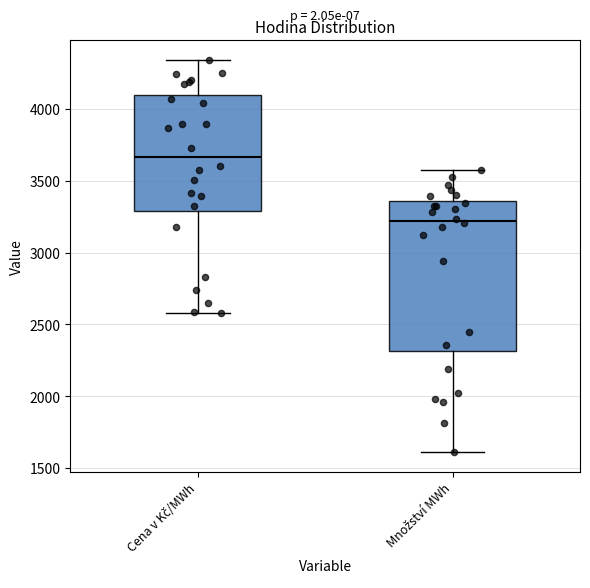

Which box has the lowest median line?

Množství MWh